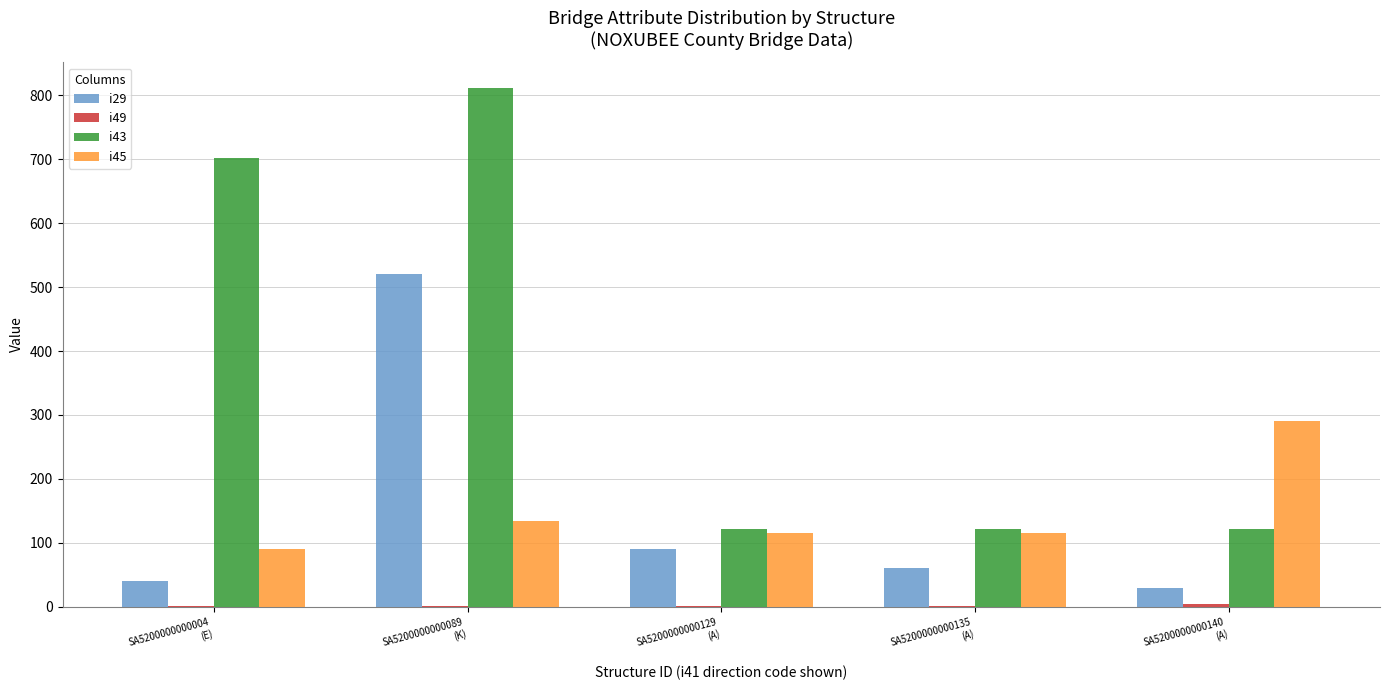

Which series has the largest total across all categories?

i43